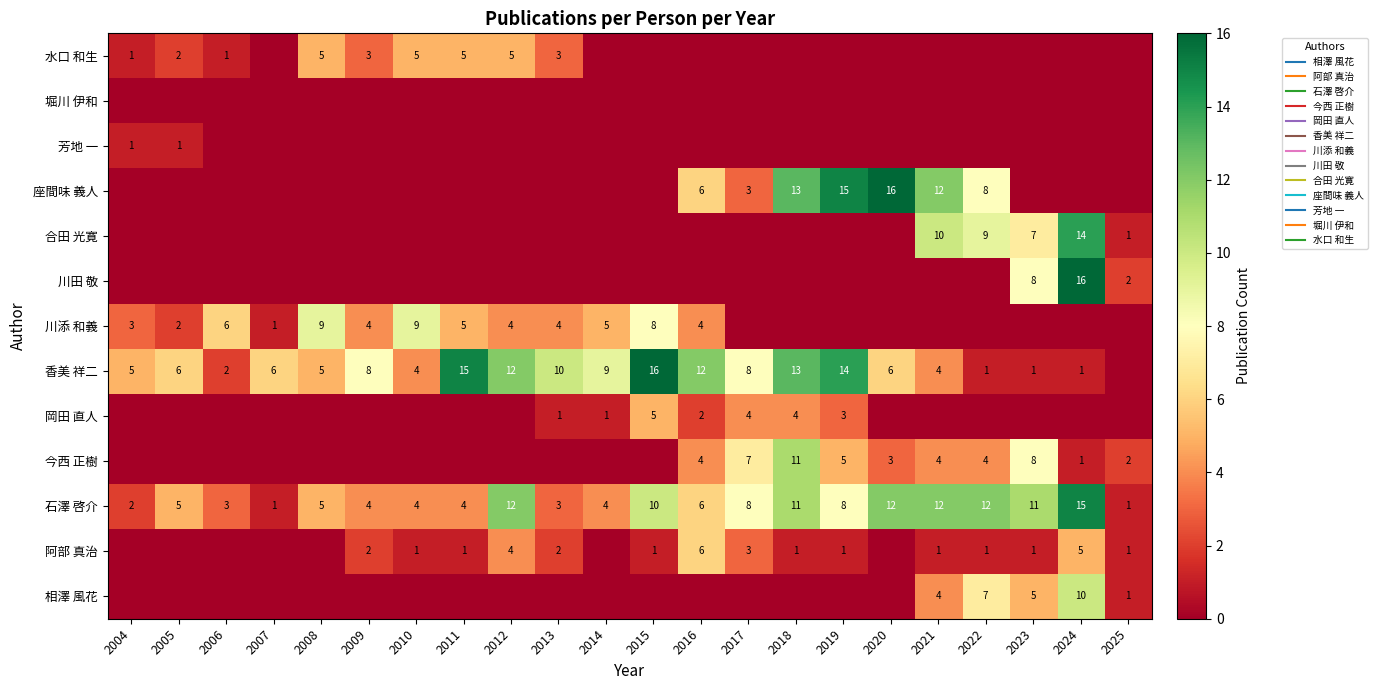

At which label is 芳地 一 closest to 0?

2006